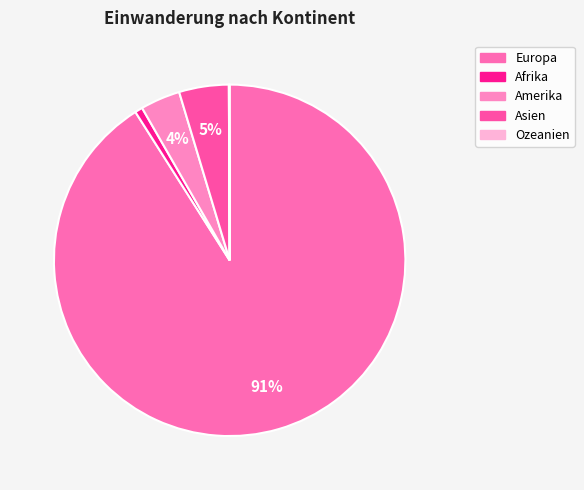

Which category has the smallest portion of the pie?

Ozeanien